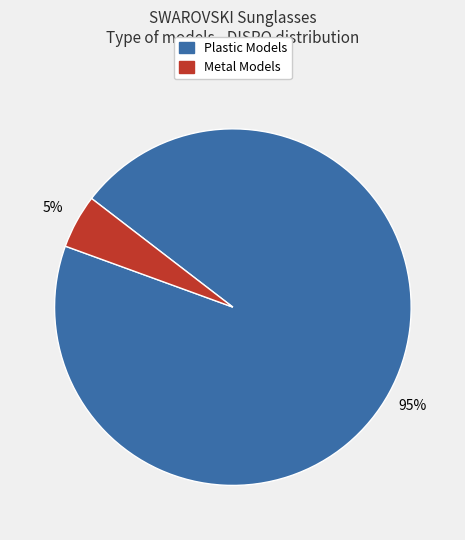

To the nearest percent, what is the difference between the largest and smallest slice percentages?

90%